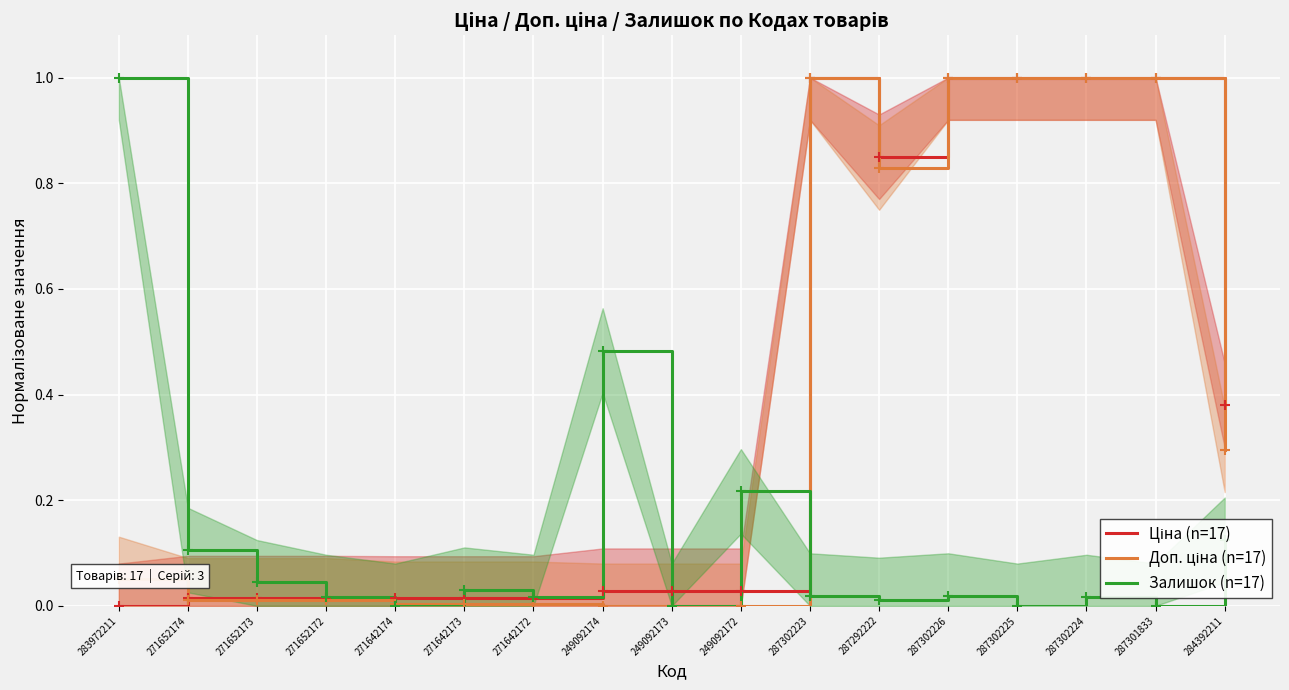

True or false: Ціна (n=17) has more than 1 points higher than both neighbors.

False